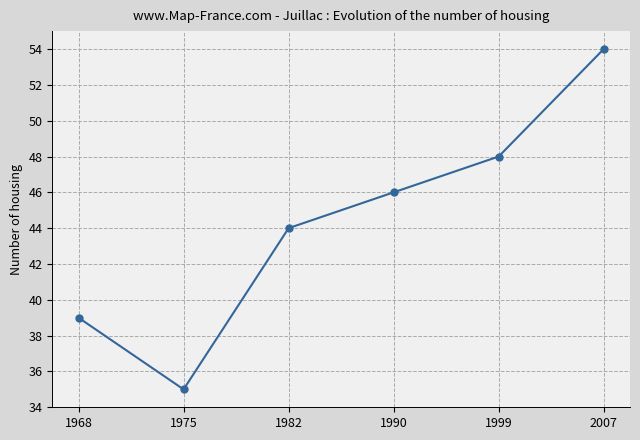

Where is the first local minimum?

1975